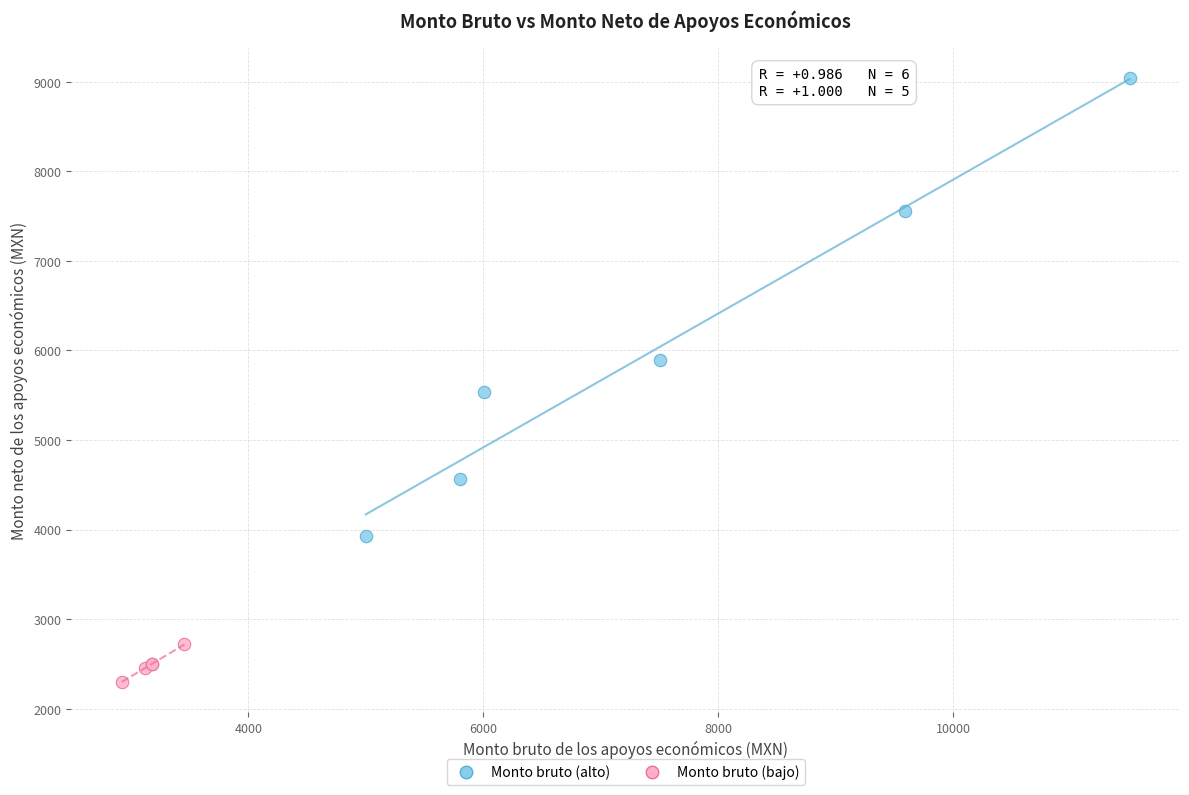

Which series reaches the maximum Y coordinate?

Monto bruto (alto)